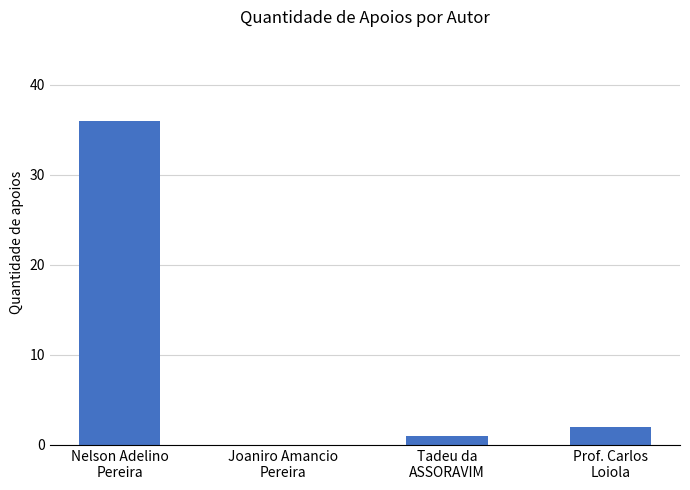

Between Nelson Adelino
Pereira and Tadeu da
ASSORAVIM, which is larger?

Nelson Adelino
Pereira